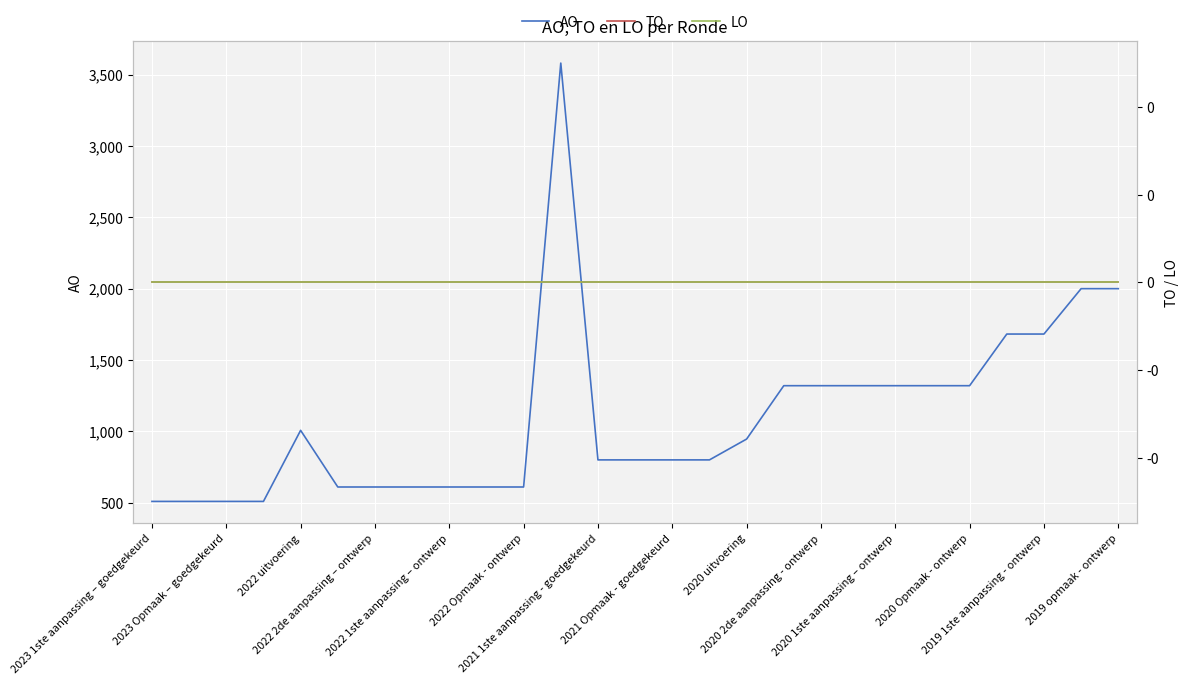

True or false: AO has more than 2 interior local peaks.

False